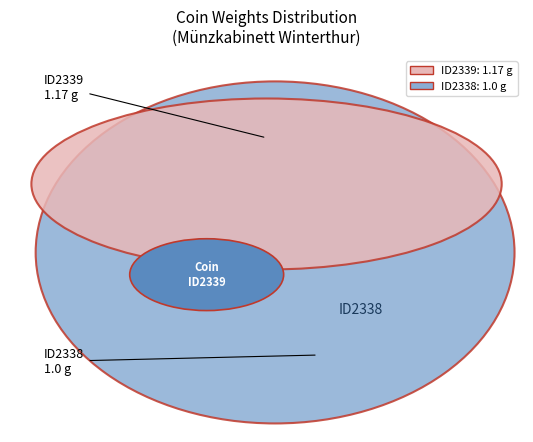

Count the number of slices in the pie.

2